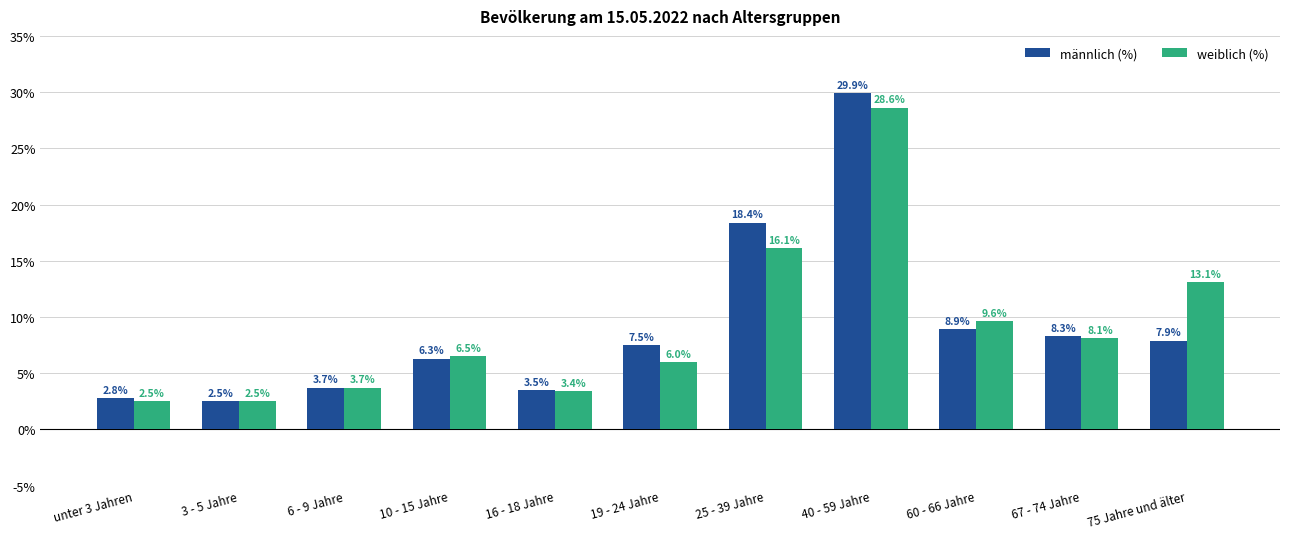

What is the lowest value of the männlich (%) series?

2.5